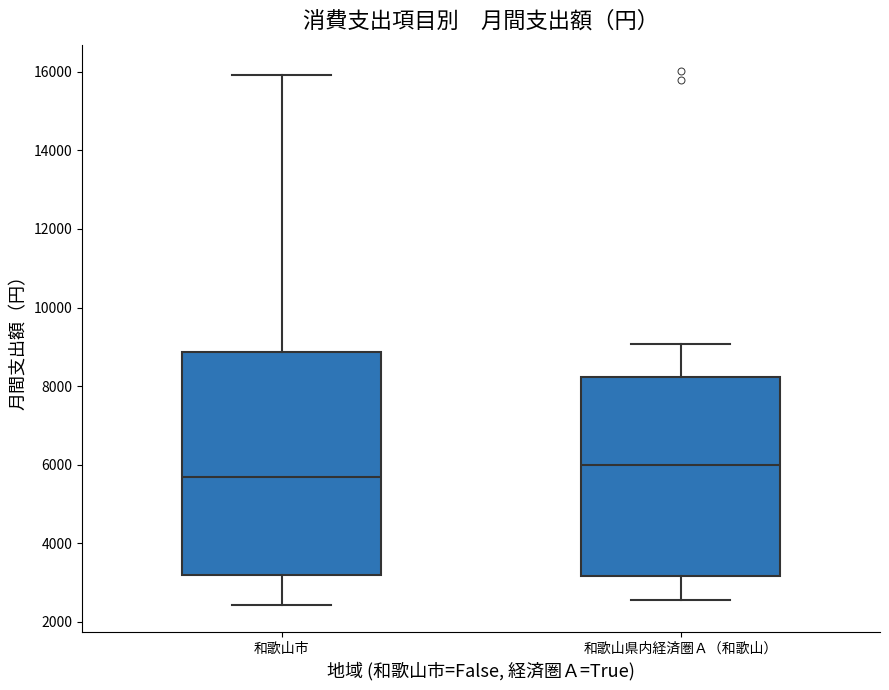

Reading left to right, read every box against the y-axis: the position of its median line, the range the box covers, and the ends of its whiskers. The values are not printed on the chart, so give them approximately, as read against the axis.

和歌山市: median 5600, box 3200 to 8800, whiskers 2400 to 16000
和歌山県内経済圏Ａ（和歌山）: median 6000, box 3200 to 8200, whiskers 2600 to 9000